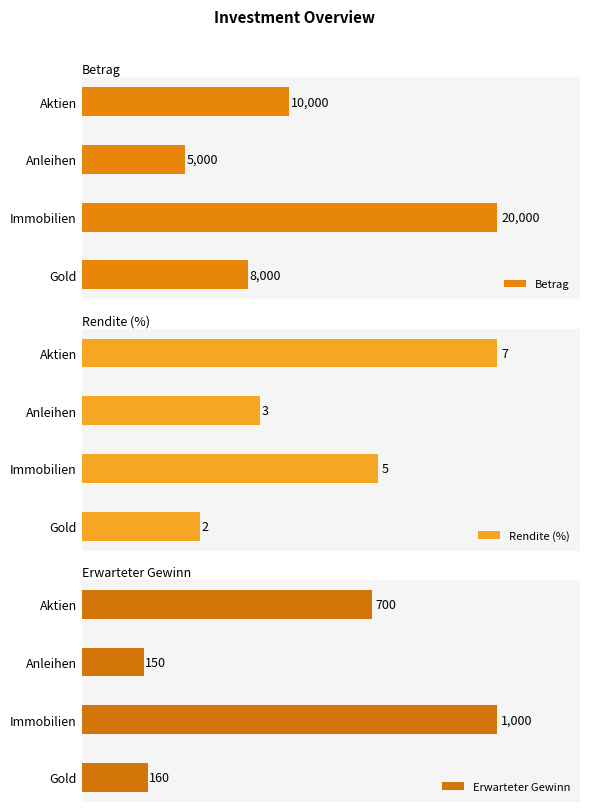

What is the difference between the maximum and minimum values in the Rendite (%) series?

5